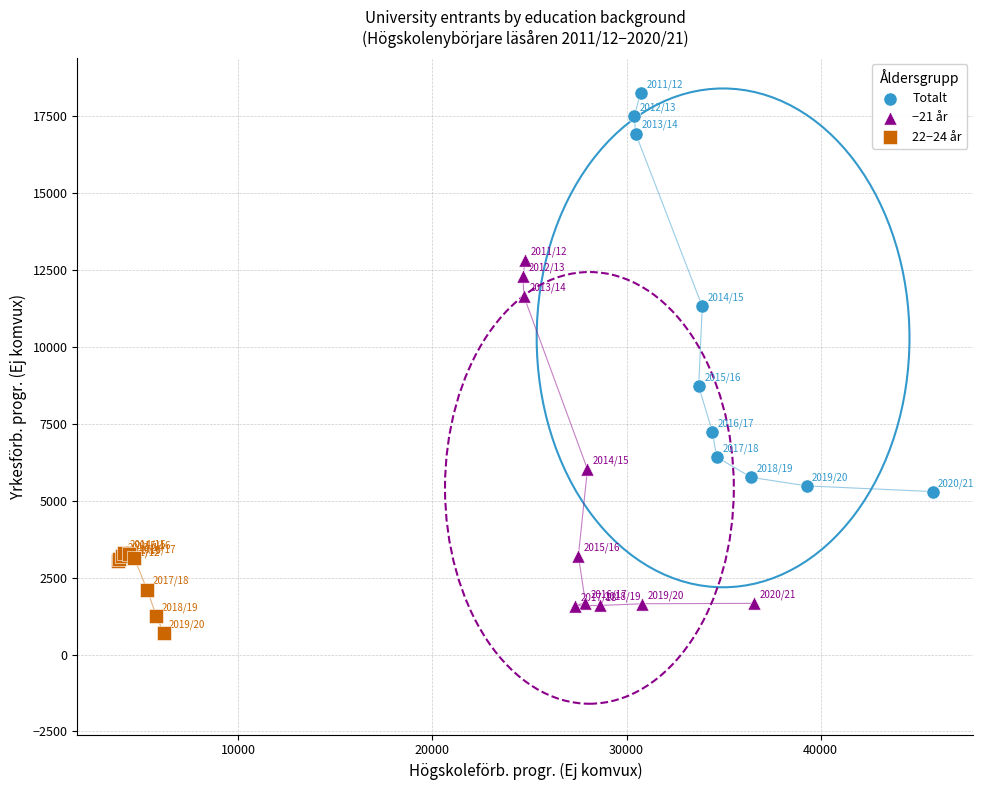

Which series reaches the minimum Y coordinate?

22−24 år